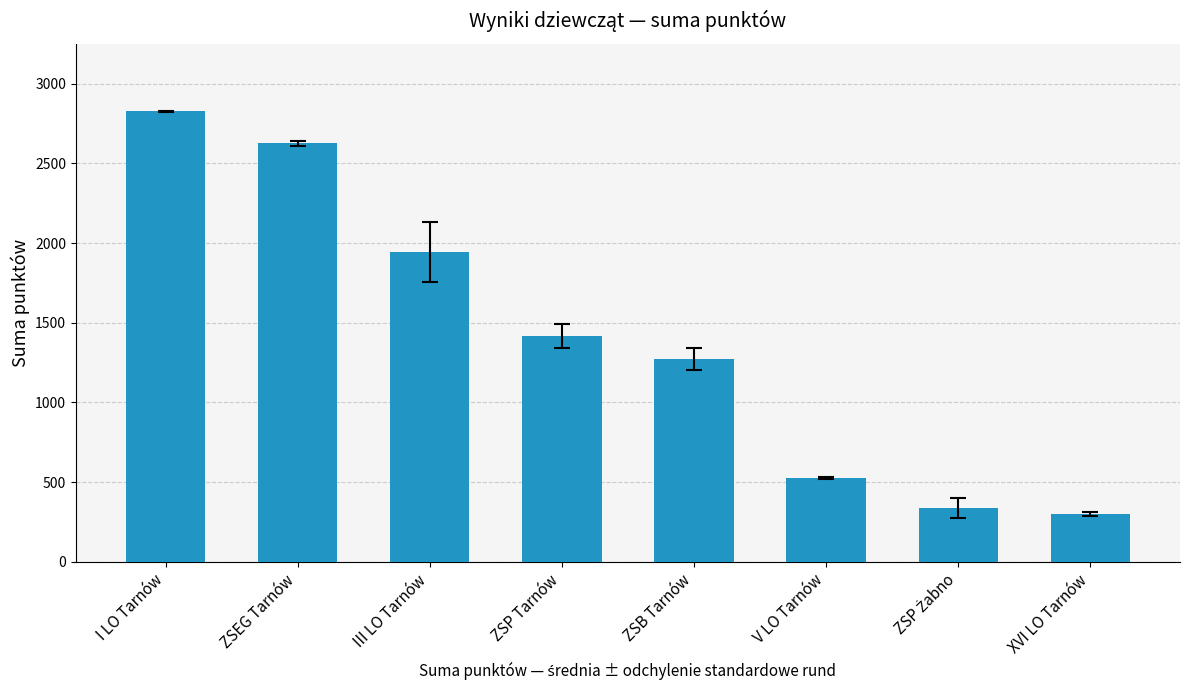

Reading left to right, what are all the values shown in this chart?

2825	2625	1942	1417	1272	525	338	300